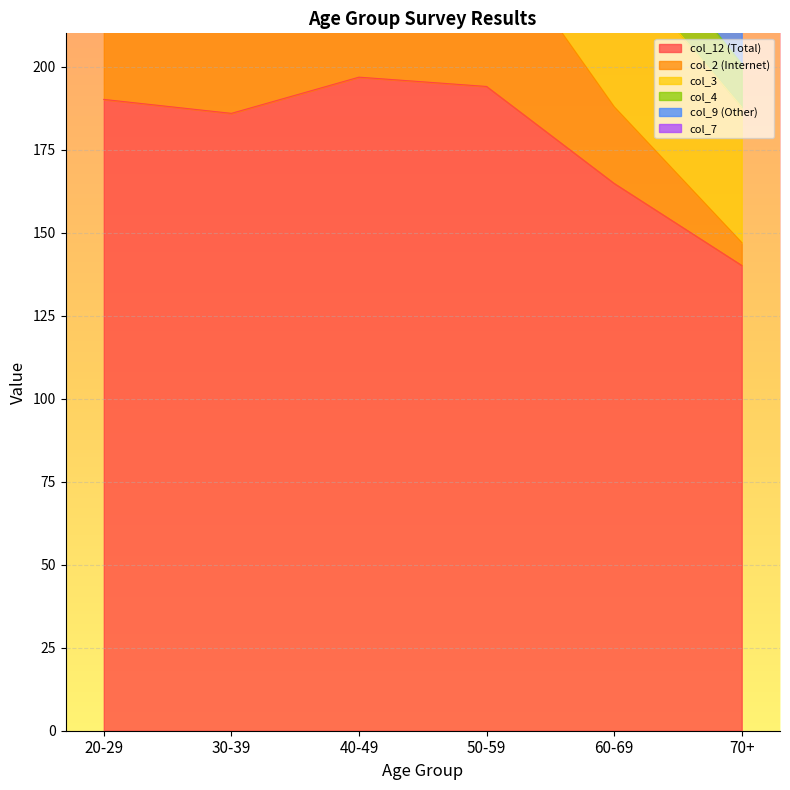

True or false: col_9 (Other) has a value of 25.8 at 60-69.

True